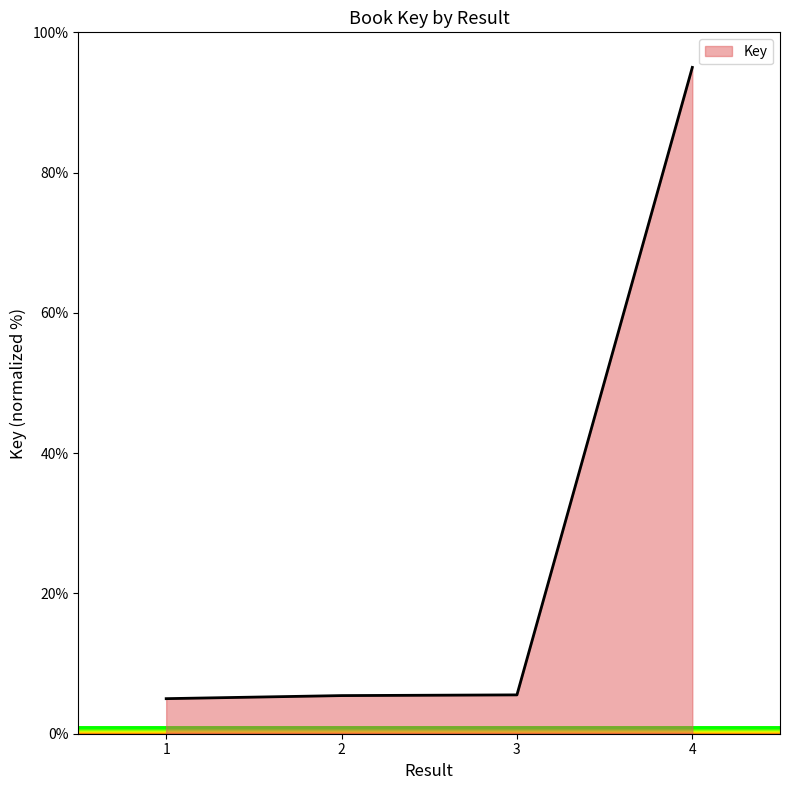

What is the difference between the values at 3 and 4?

89.5